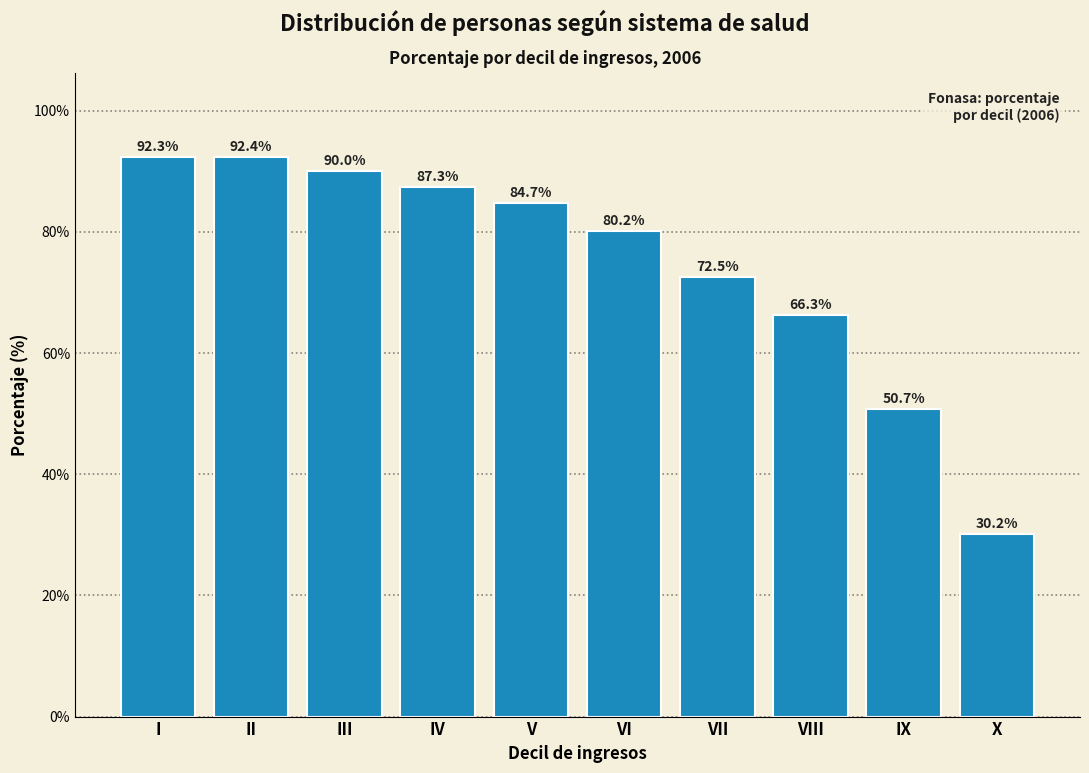

Reading right to left, what are all the values shown in this chart?

30.2	50.7	66.3	72.5	80.2	84.7	87.3	90.0	92.4	92.3